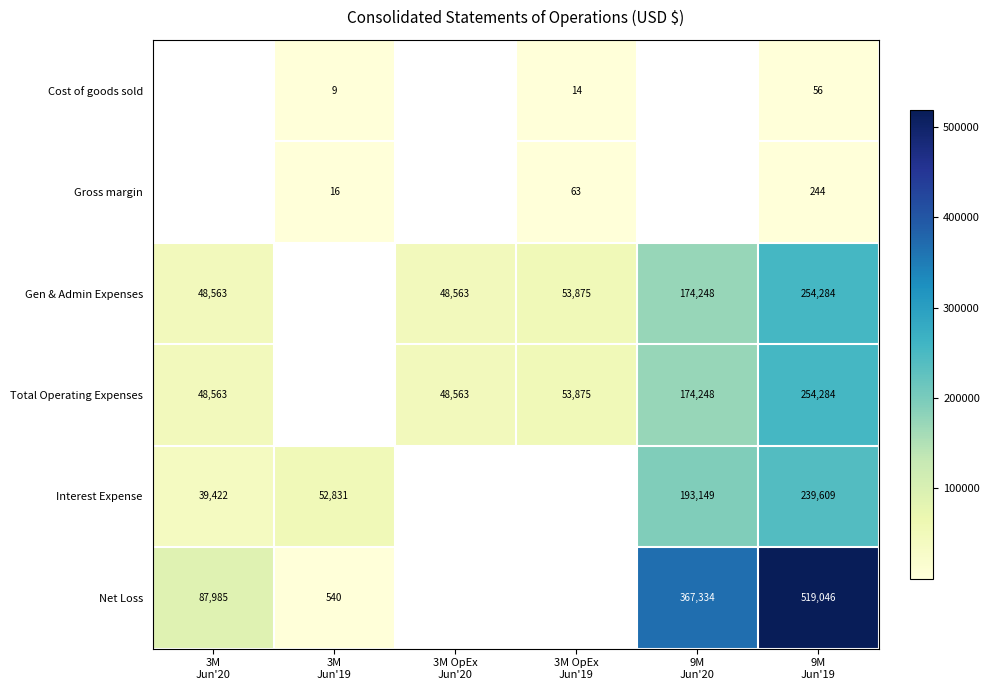

At which label is Gen & Admin Expenses closest to 151423?

9M Jun'20